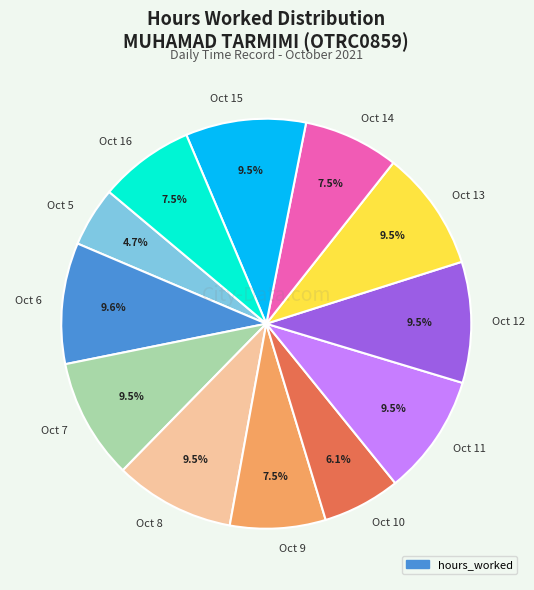

How many segments does this pie chart have?

12